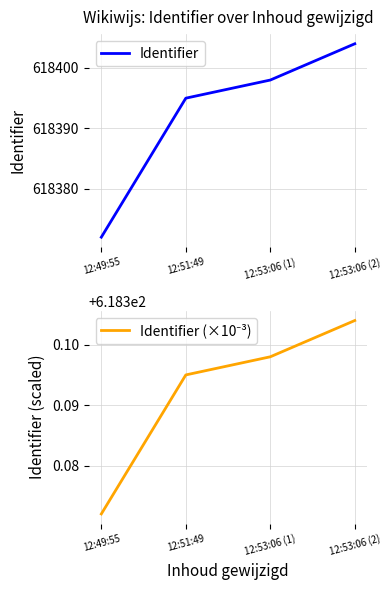

True or false: Identifier has a value of 208235.5 at 12:49:55.

False